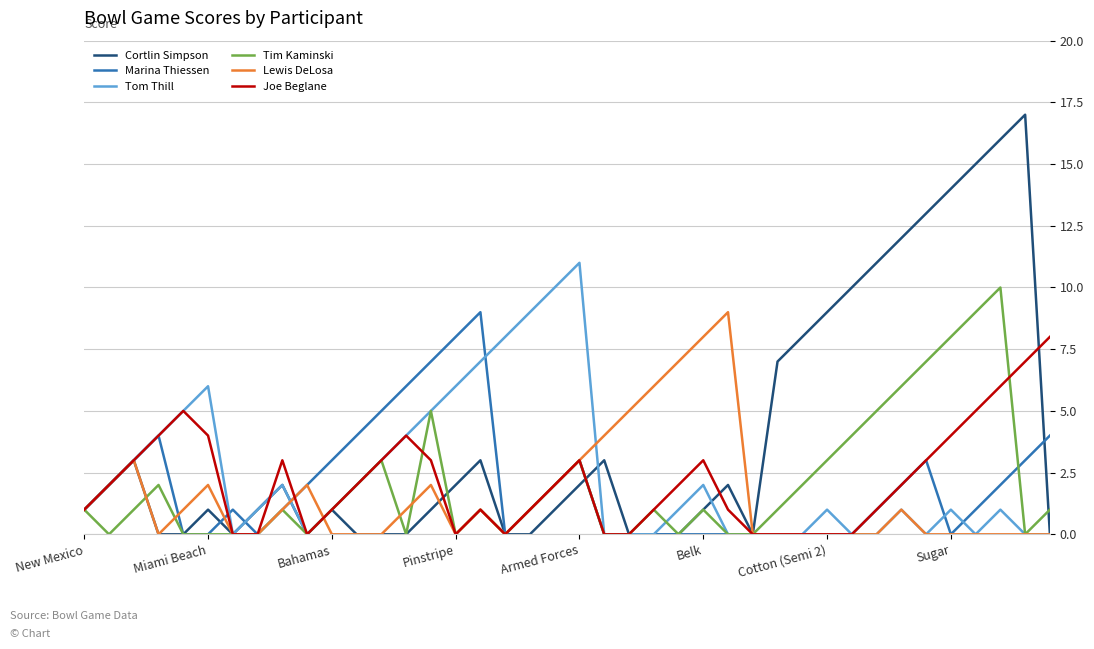

Which series has the widest spread of values?

Cortlin Simpson